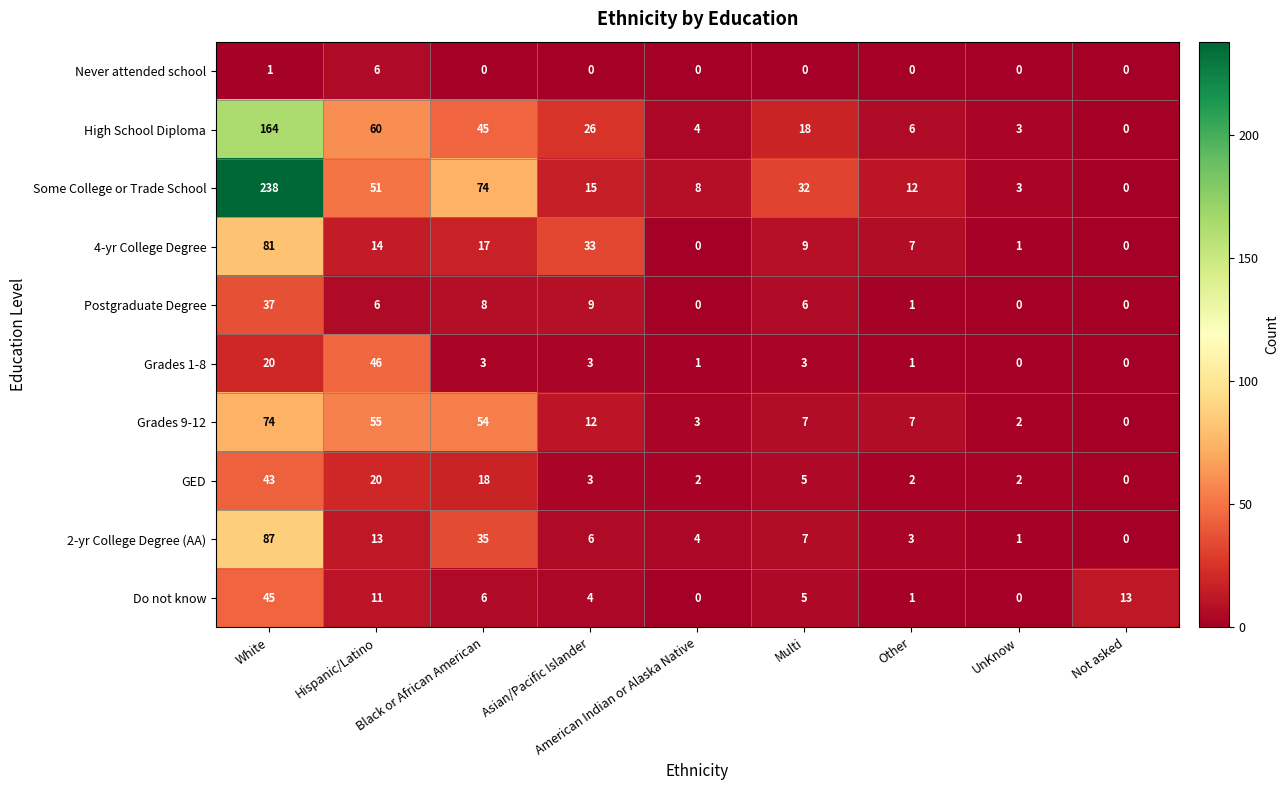

Count the number of data series in this chart.

10